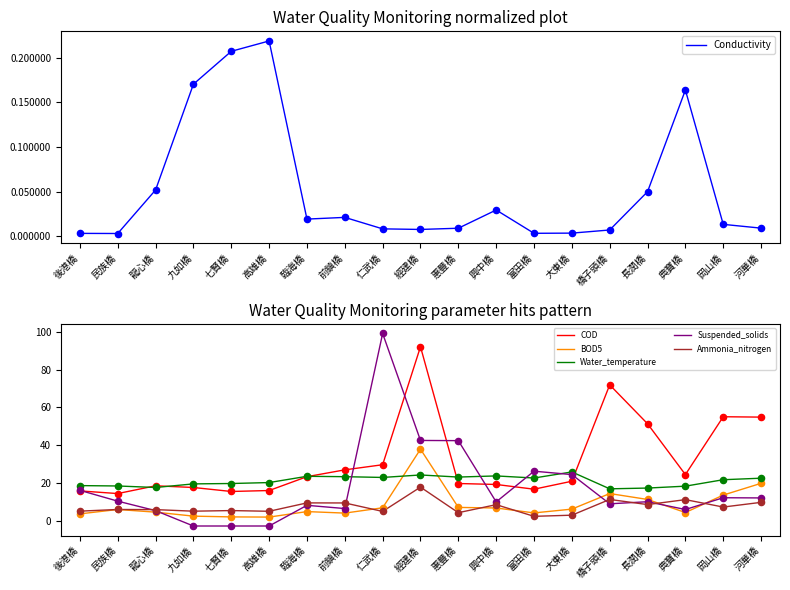

Is the value of BOD5 at 長潤橋 greater than the value of Ammonia_nitrogen at 九如橋?

Yes